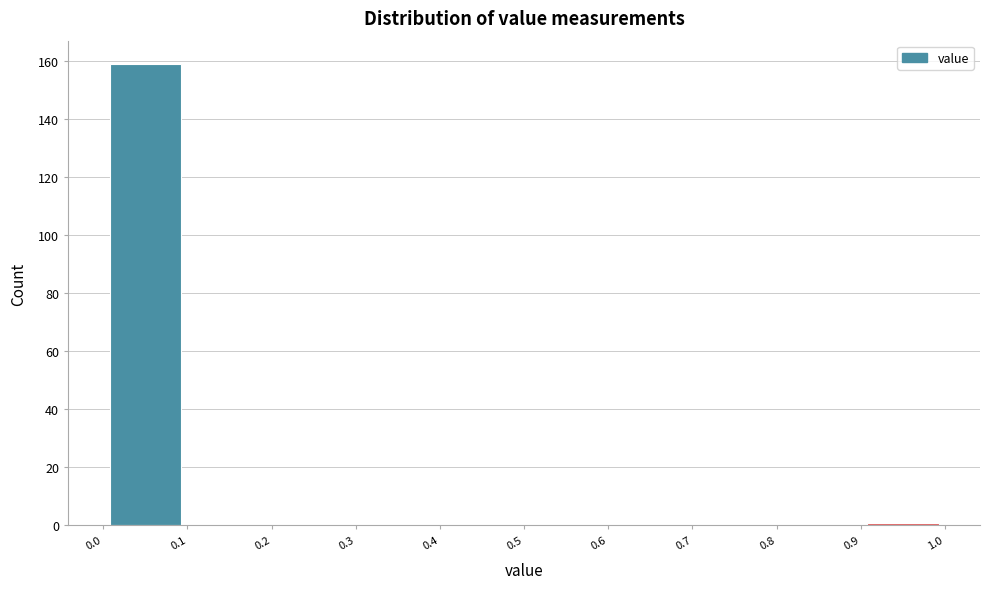

How tall is the bar that spans 0.0 to 0.1 on the x-axis? The values are not printed on the chart, so give them approximately, as read against the axis.

160